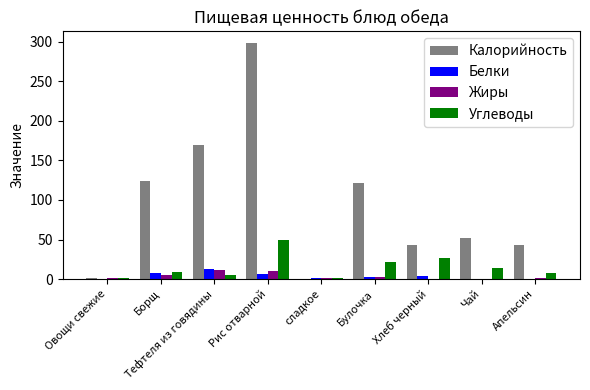

The value of Жиры at Рис отварной is 9.7. True or false?

True